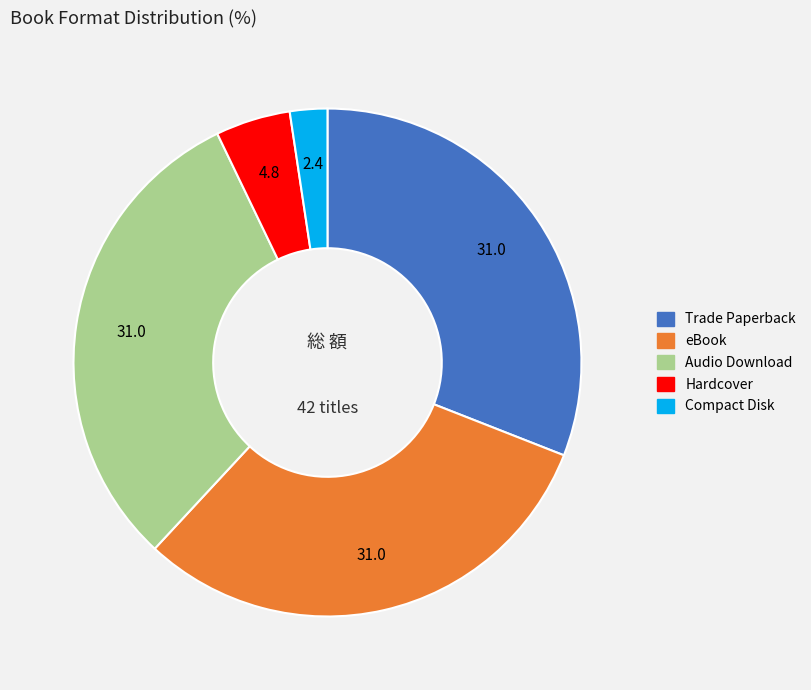

How many slices are in this pie chart?

5